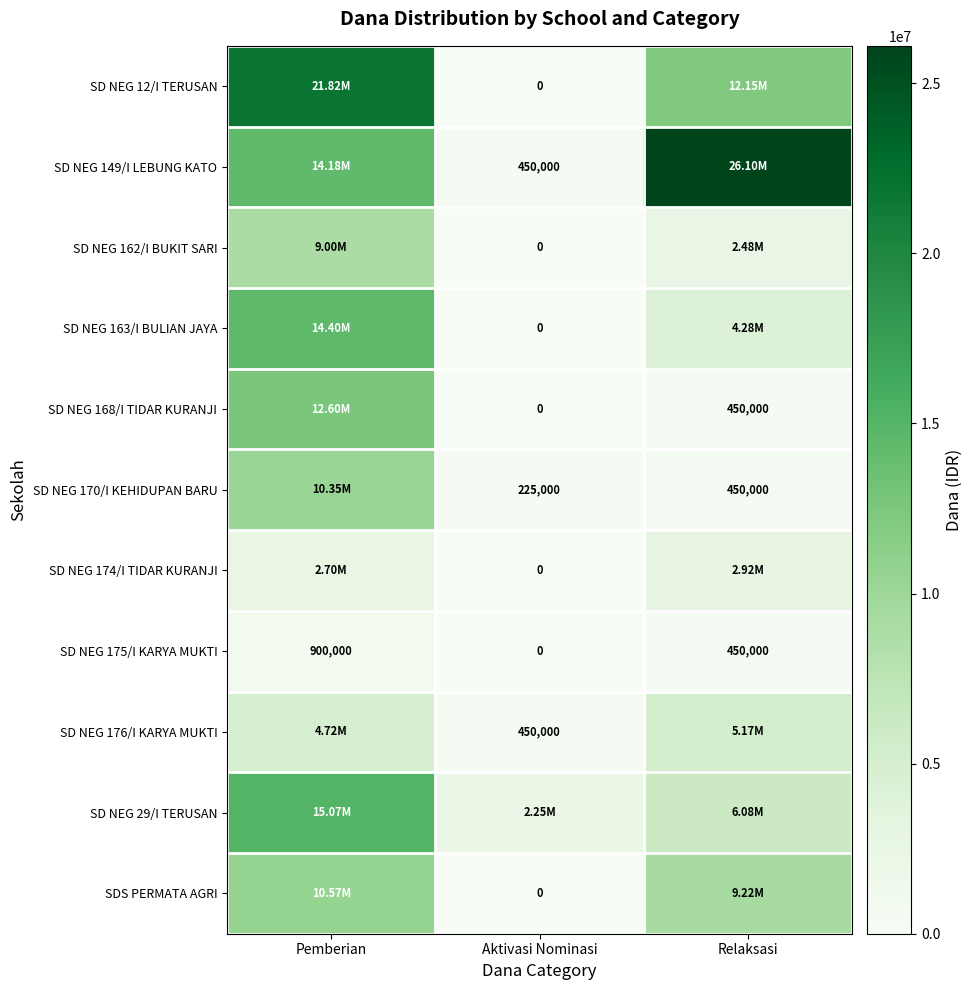

Which label corresponds to the smallest value in the chart?

Aktivasi Nominasi